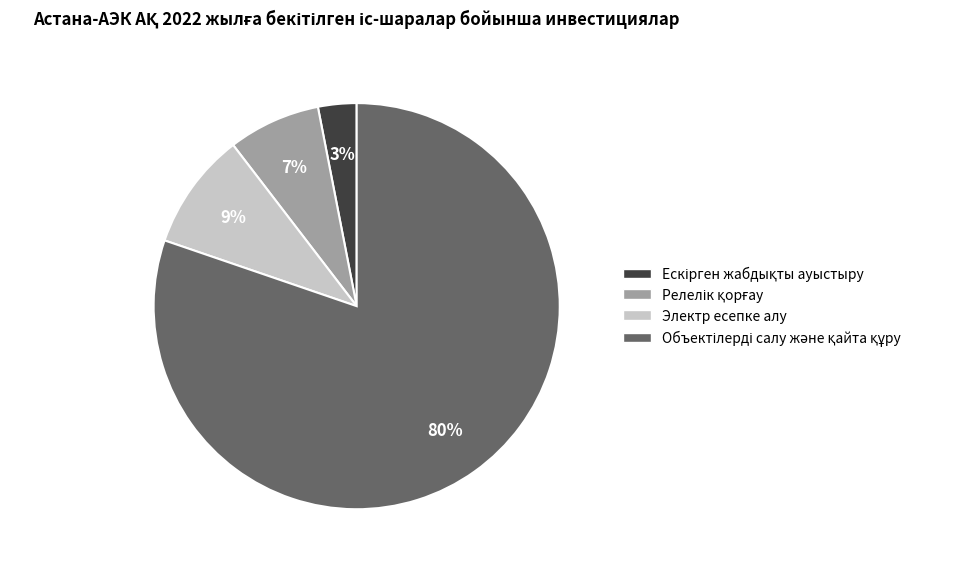

To the nearest percent, what is the average slice percentage?

25%